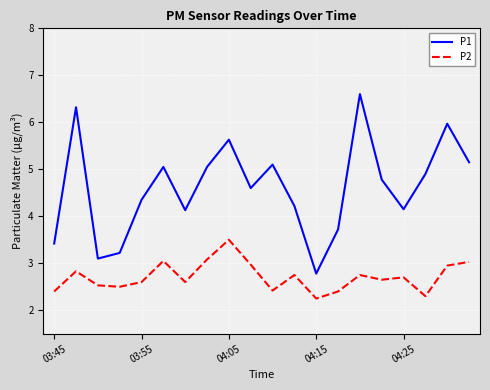

How many interior local peaks does the P1 series have?

6